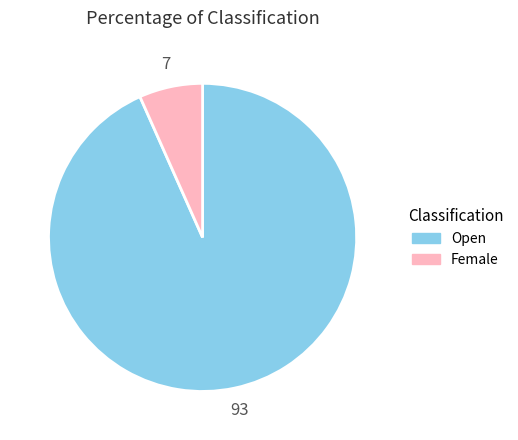

Do Female and Open together represent more than half of the pie?

Yes